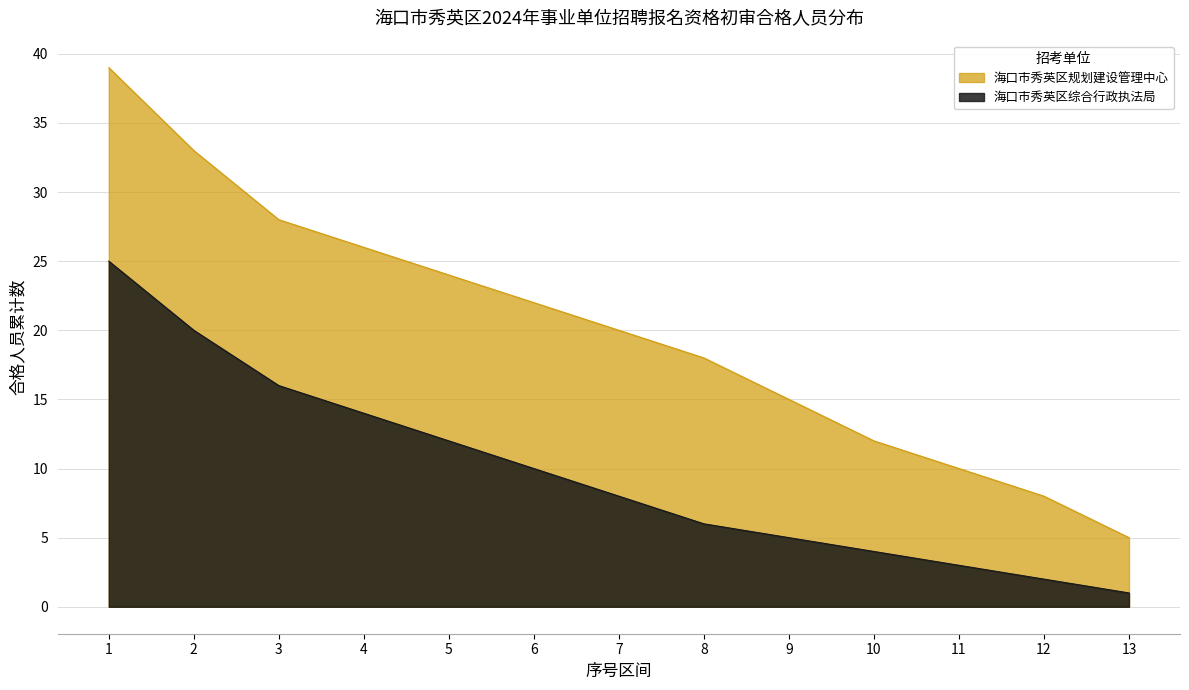

What is the value of the 海口市秀英区综合行政执法局 point at the 12th from the left?

2